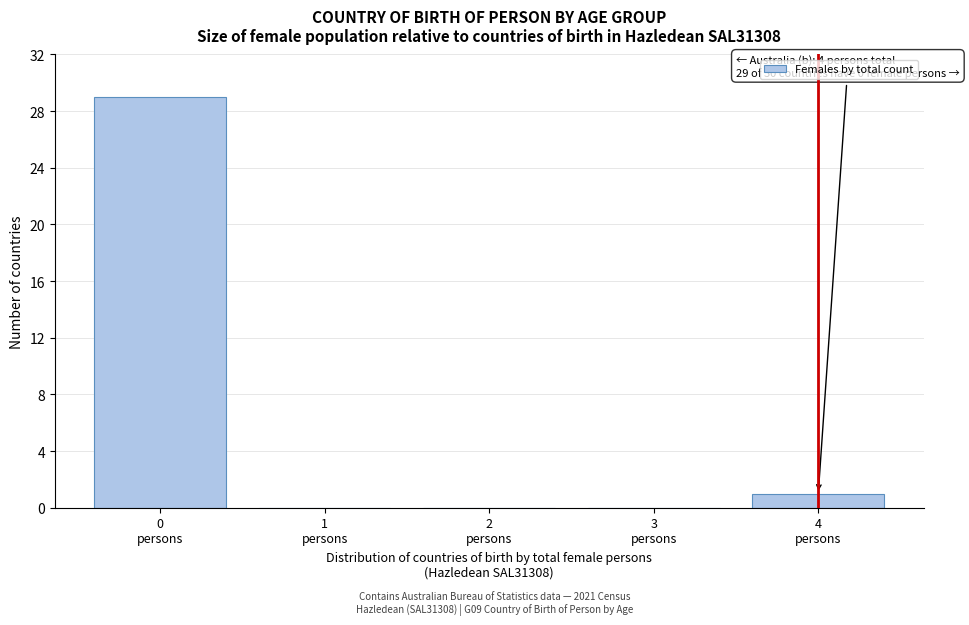

What is the sum of all values?

30